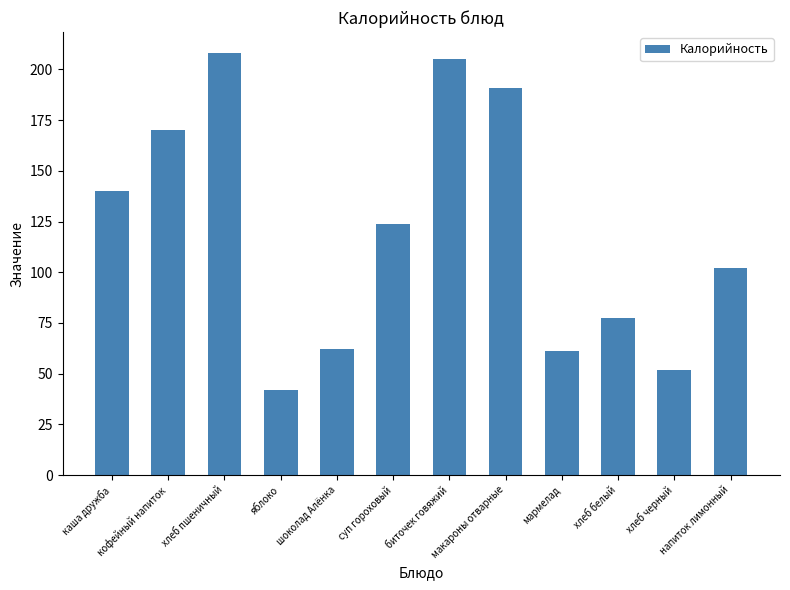

Where is the data nearest to the value 125?

суп гороховый